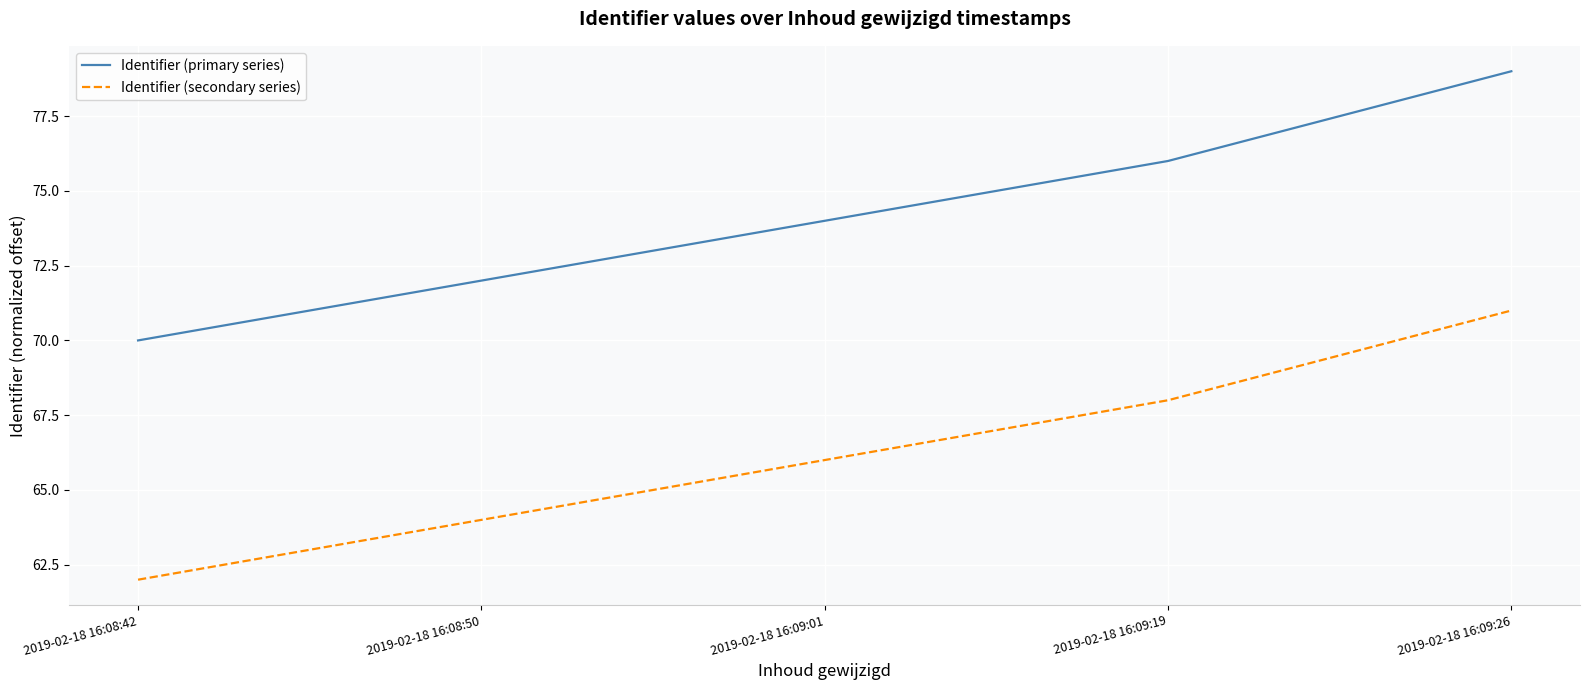

Which label corresponds to the largest value in the chart?

2019-02-18 16:09:26